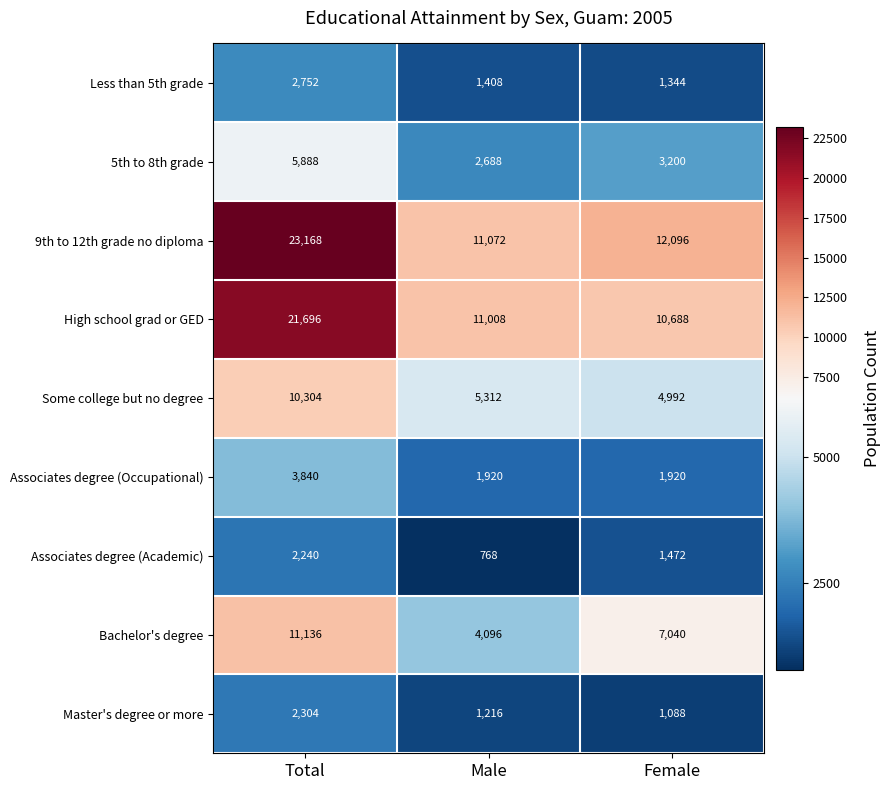

What is the sum of all High school grad or GED values?

43392